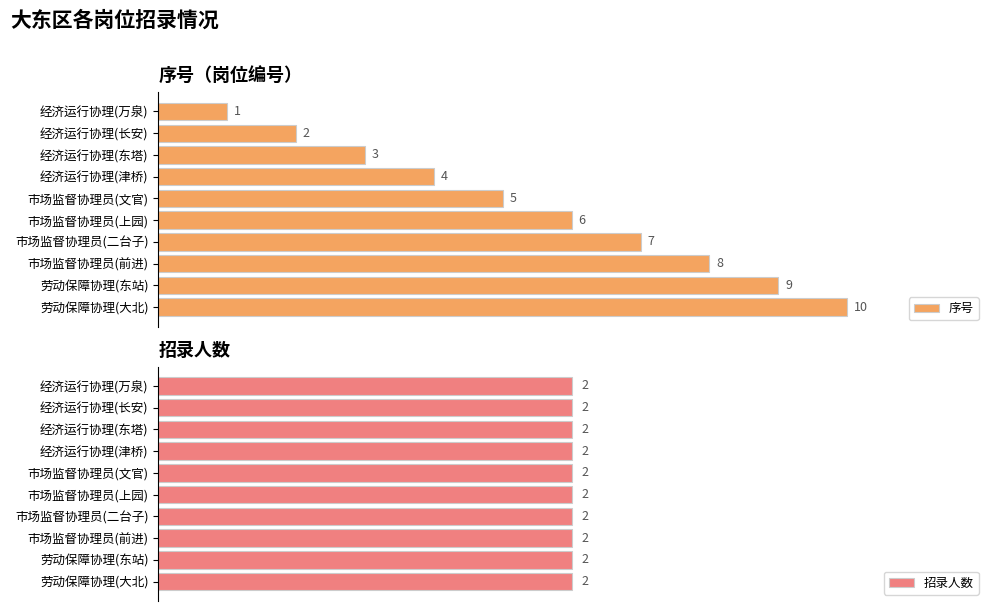

List the labels in order of 序号 value, smallest first.

经济运行协理(万泉), 经济运行协理(长安), 经济运行协理(东塔), 经济运行协理(津桥), 市场监督协理员(文官), 市场监督协理员(上园), 市场监督协理员(二台子), 市场监督协理员(前进), 劳动保障协理(东站), 劳动保障协理(大北)